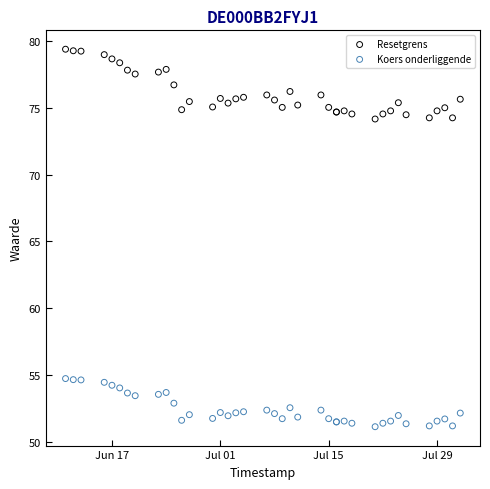

Which series reaches the minimum Y coordinate?

Koers onderliggende